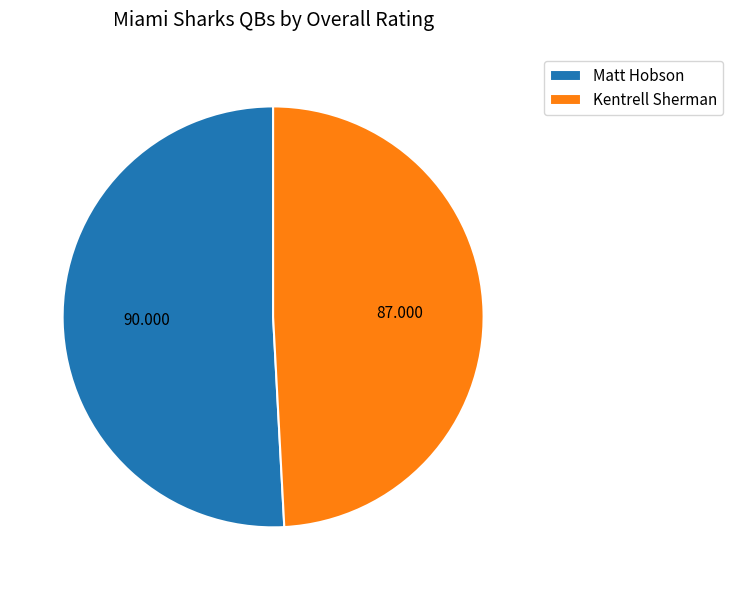

How many segments does this pie chart have?

2